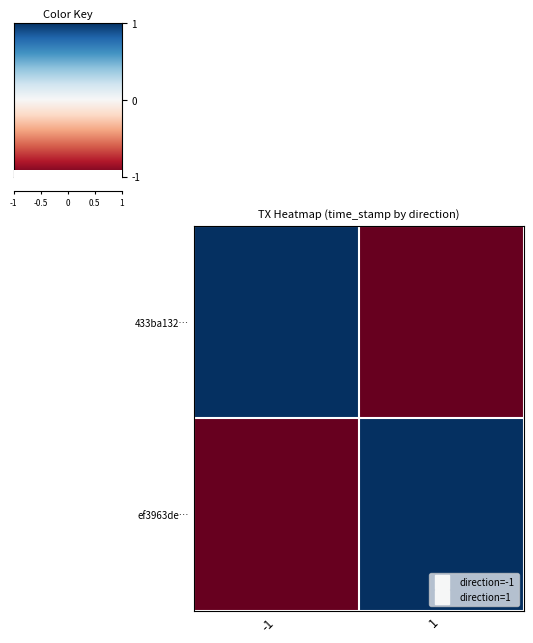

Reading left to right, what are all the values shown in this chart?

433ba132…: -1=1	1=-1
ef3963de…: -1=-1	1=1